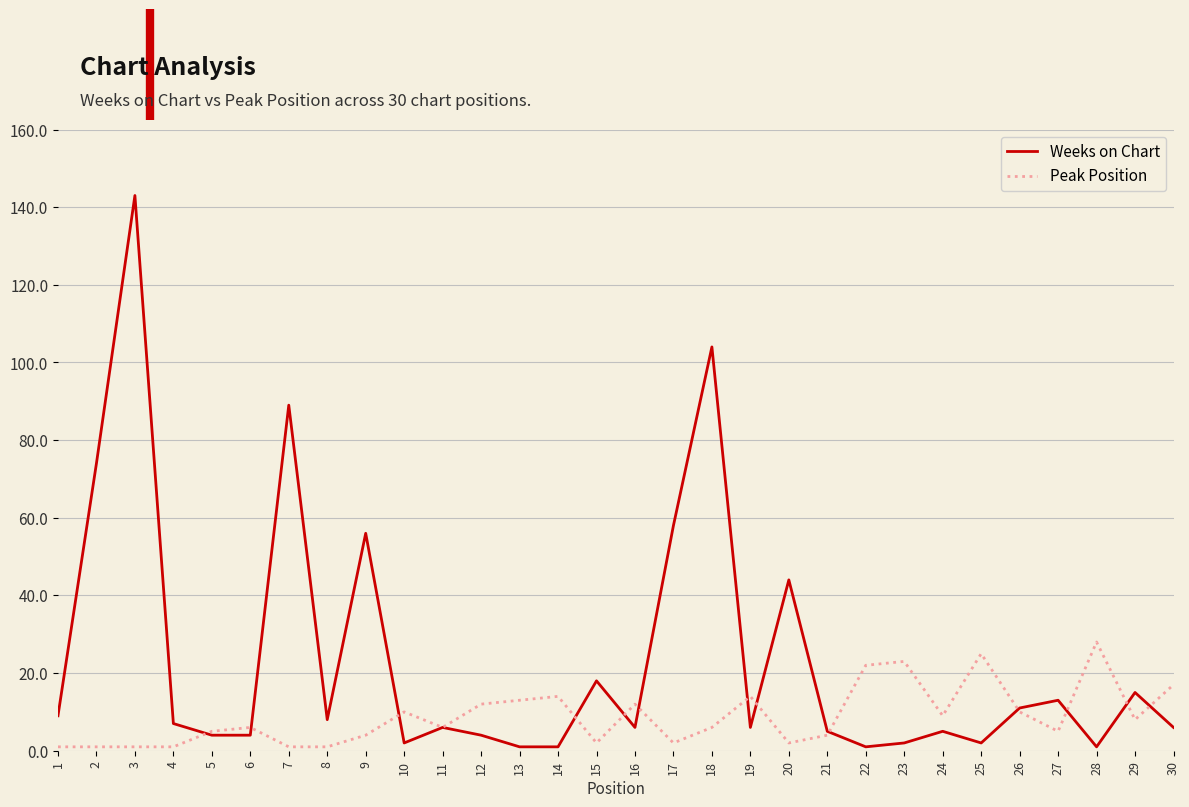

Which category has the highest value across all series?

3